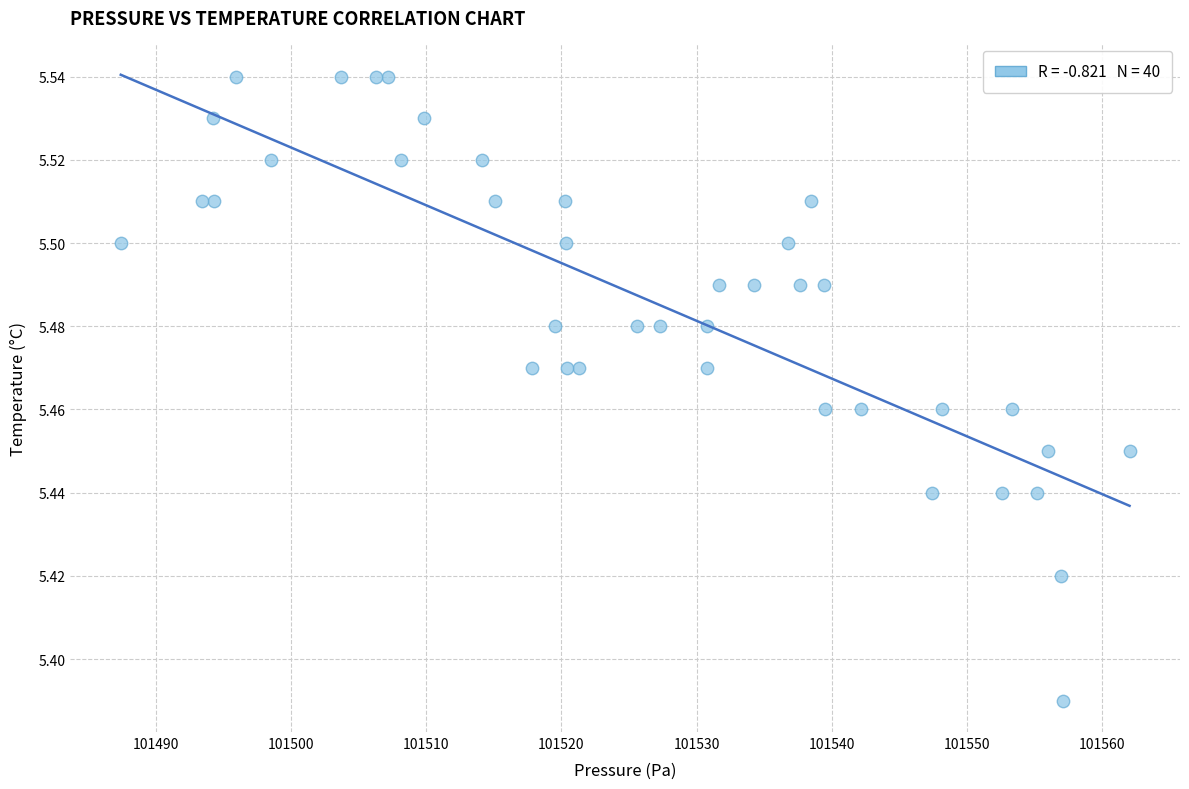

What is the range of X values (max minus min)?

74.6